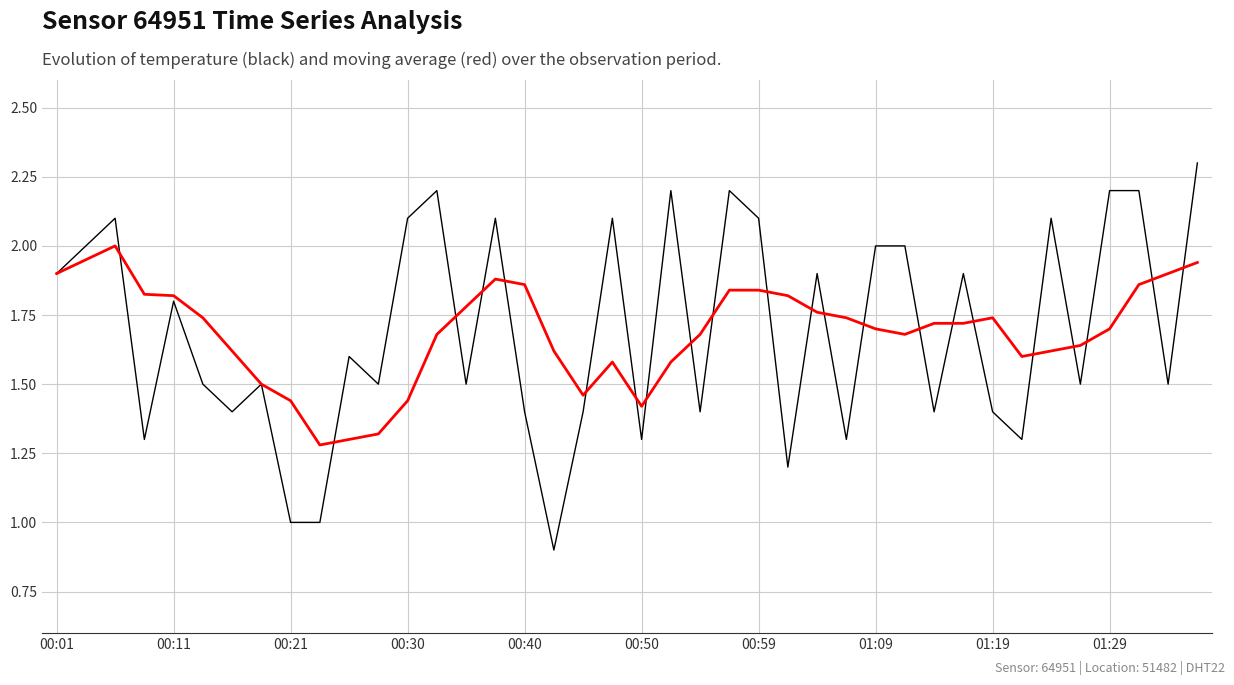

What is the maximum value shown in the chart?

2.3